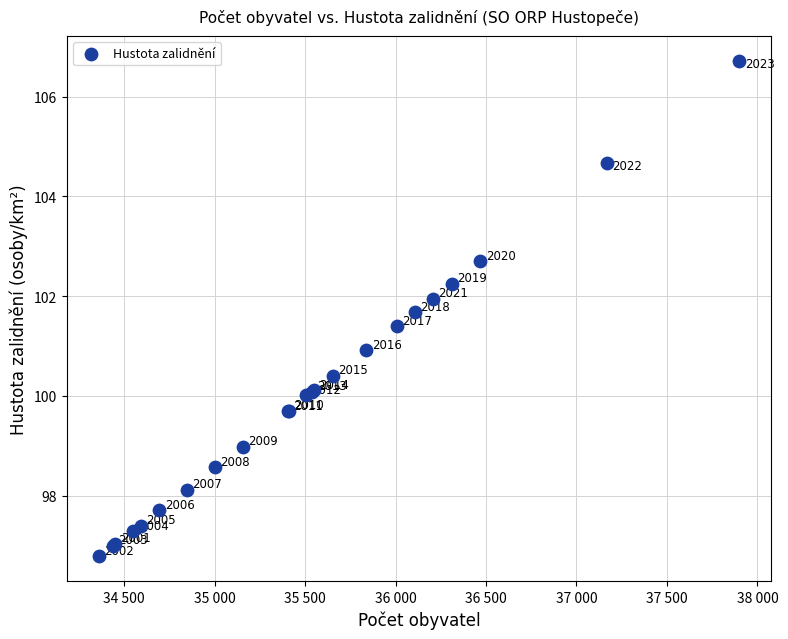

What Y value in the scatter plot is closest to 101?

100.9